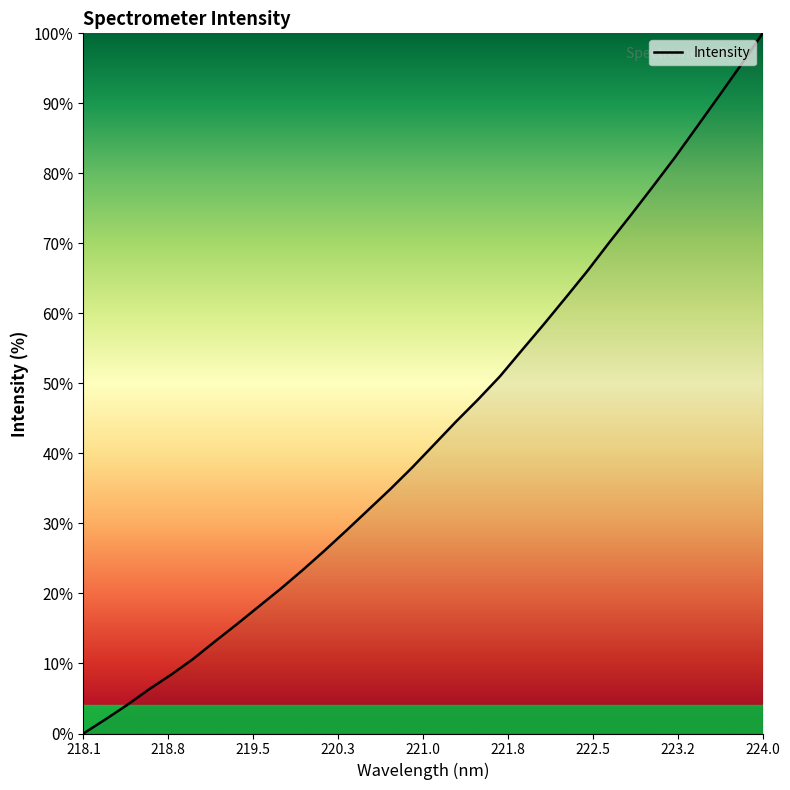

How many lines are shown in the chart?

1